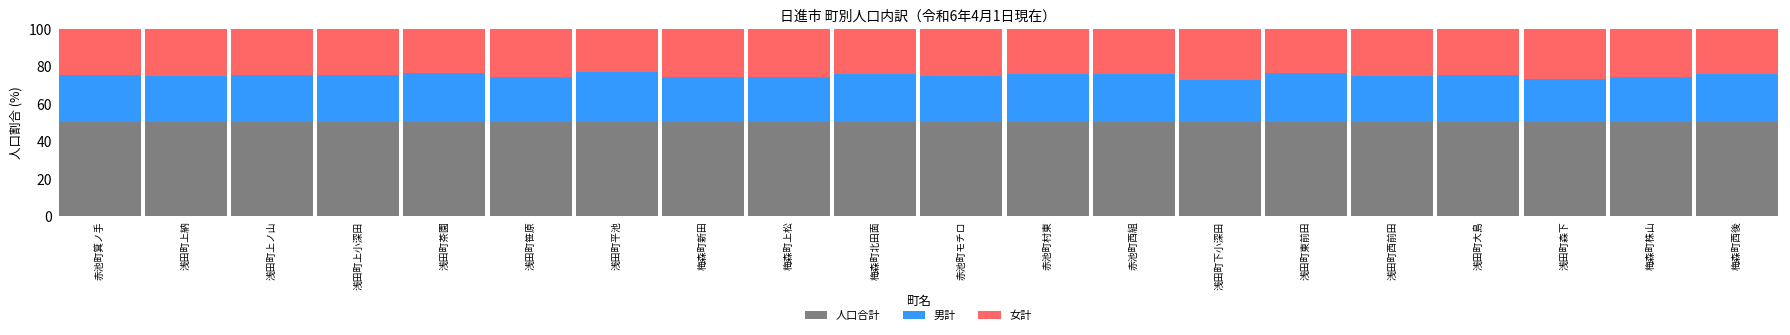

What is the lowest value of the 人口合計 series?

50.0